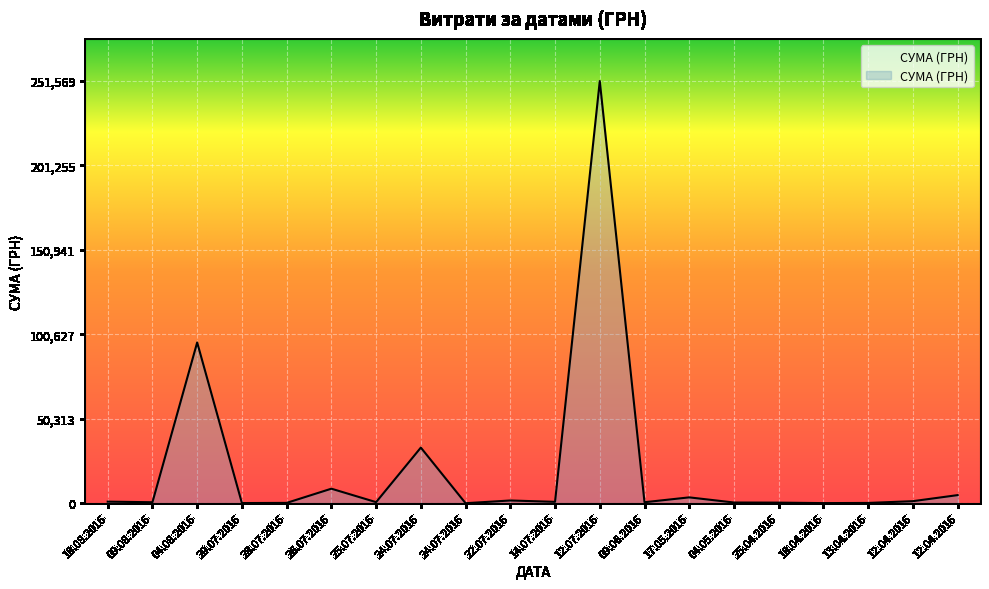

Does the chart display data point markers on the line(s)?

No